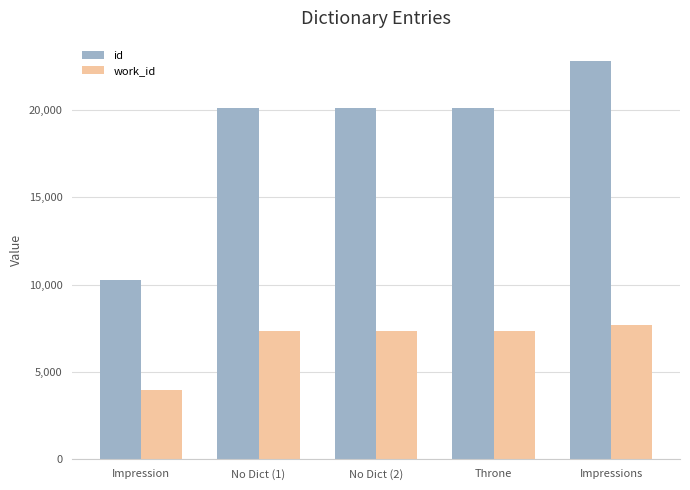

What are all the series names shown in the legend?

id, work_id